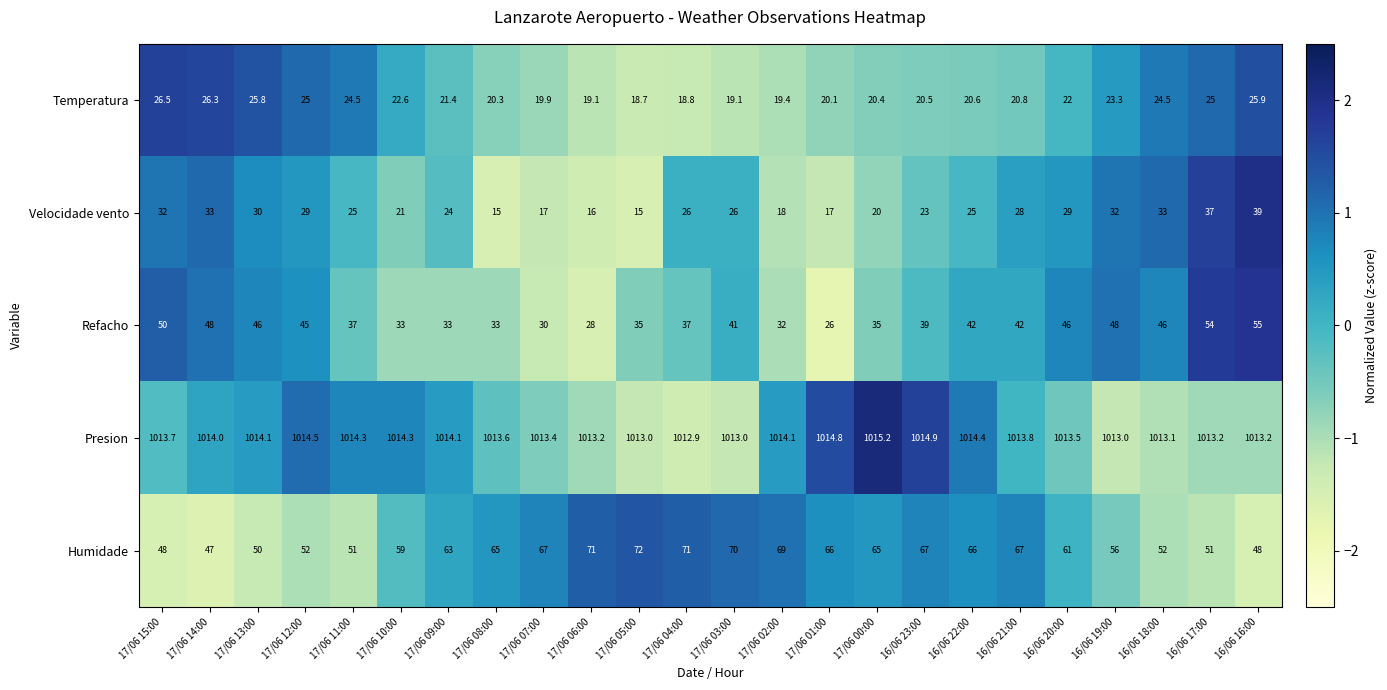

Between 17/06 04:00 and 17/06 01:00, which series saw the biggest shift?

Refacho